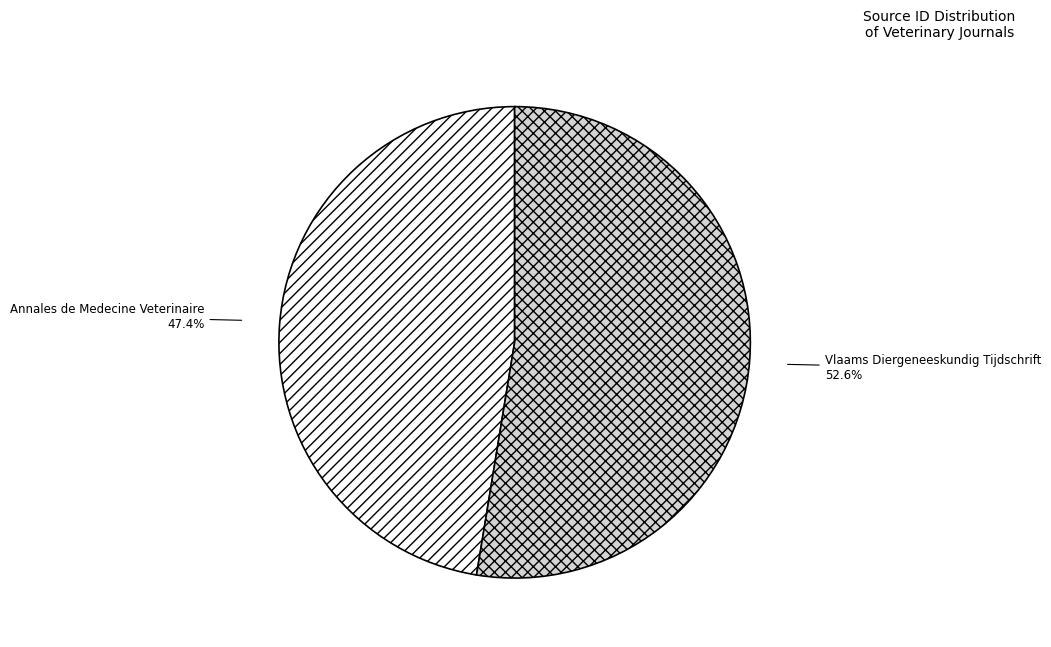

What is the total percentage of Vlaams Diergeneeskundig Tijdschrift and Annales de Medecine Veterinaire?

100.0%